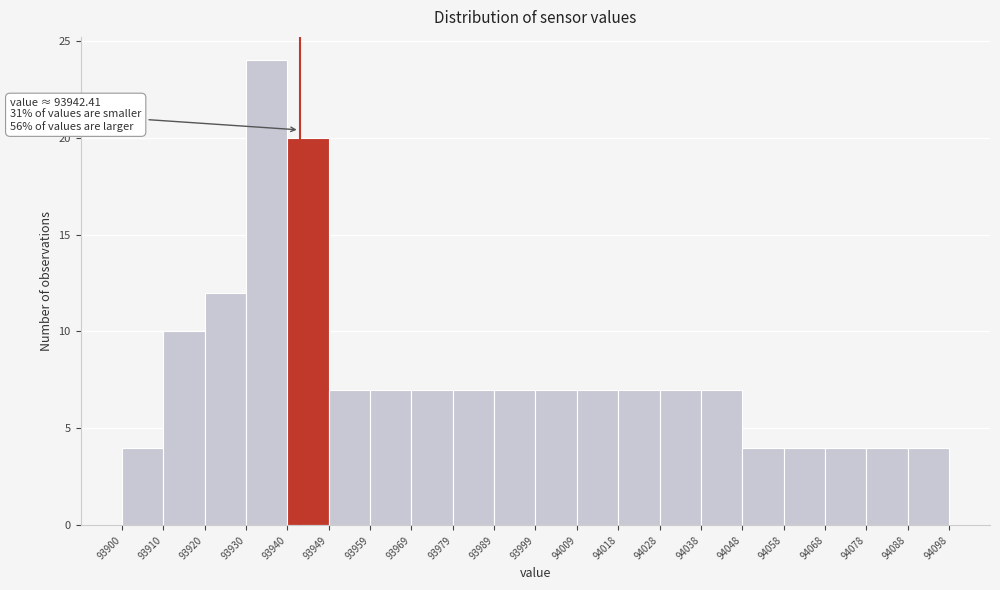

Which range on the x-axis has the tallest bar?

93930 to 93940